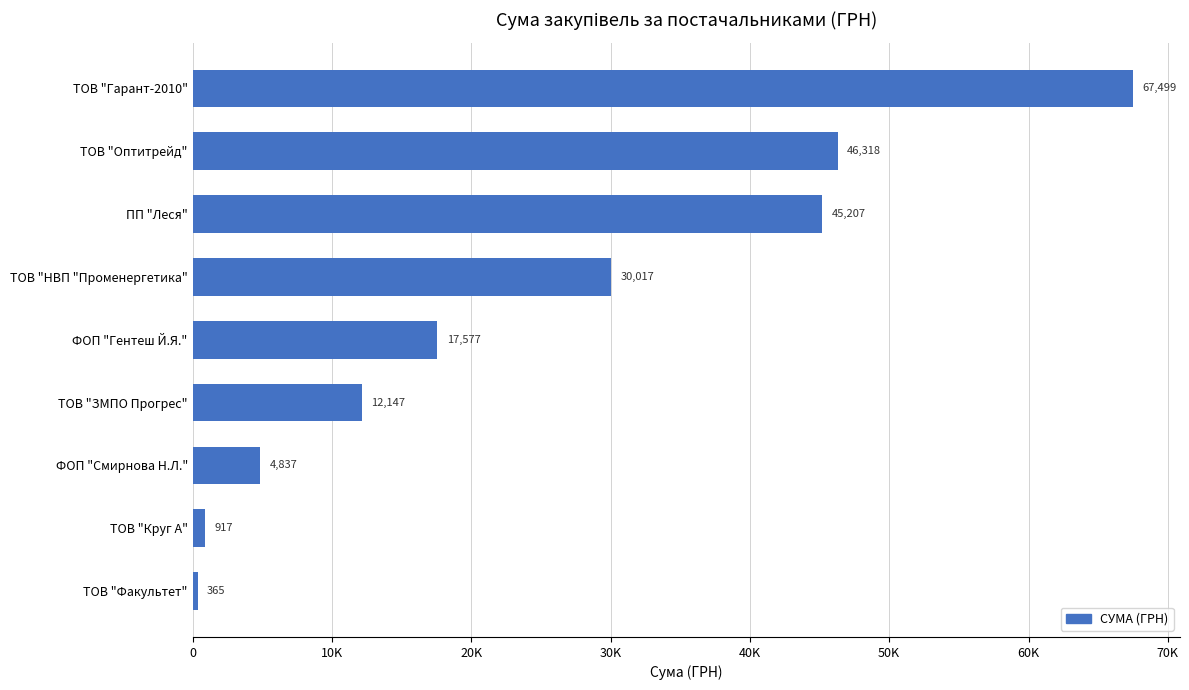

Does the chart contain stacked bars?

No